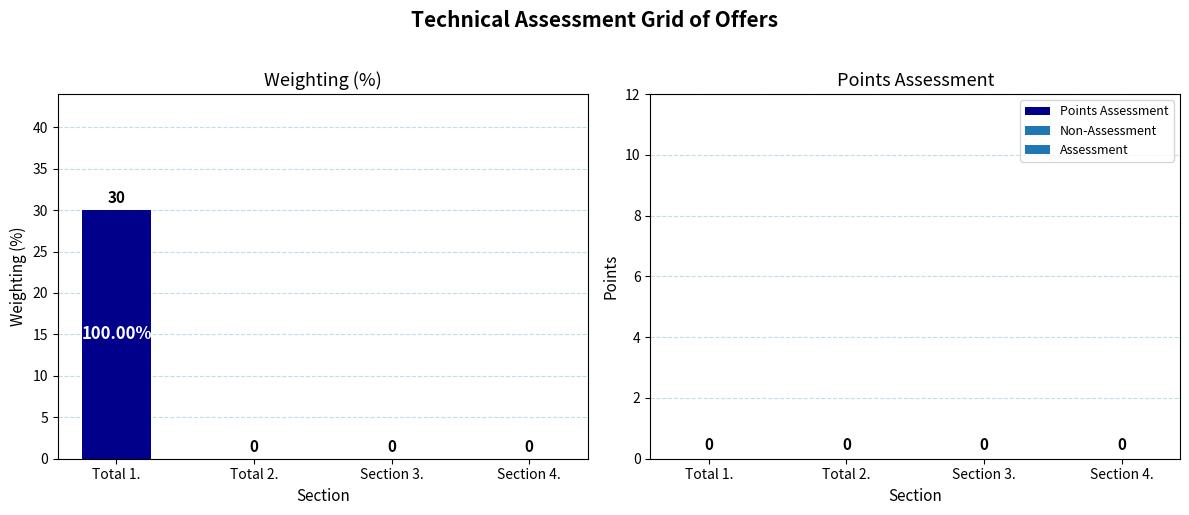

Which has a higher value, Total 1. or Section 4.?

Total 1.